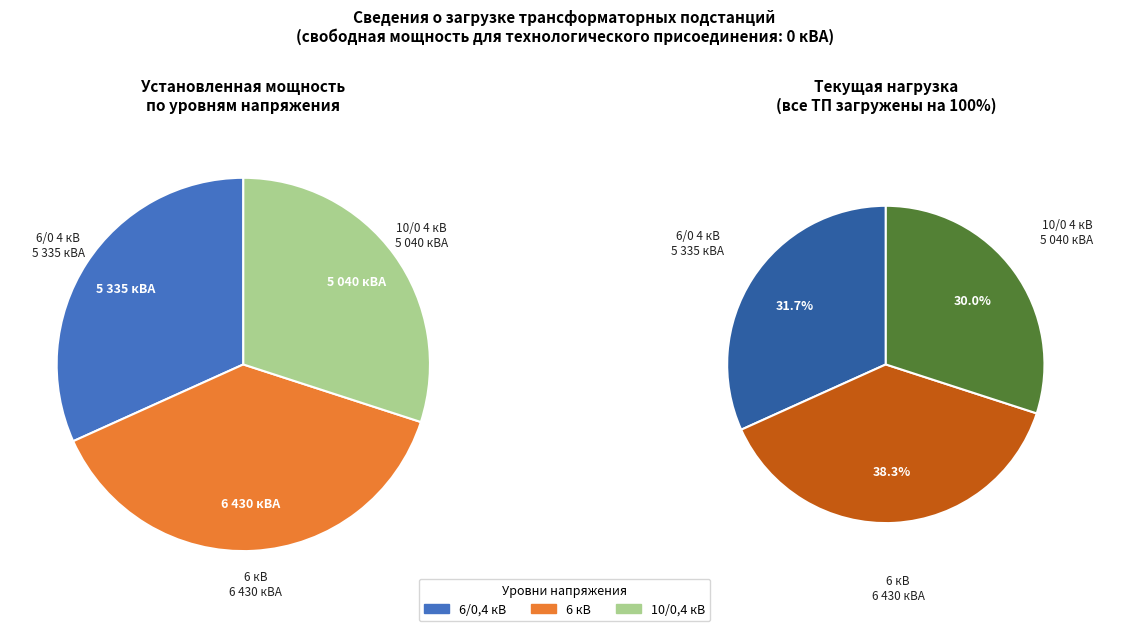

Which series has the widest spread of values?

Установленная мощность, кВА